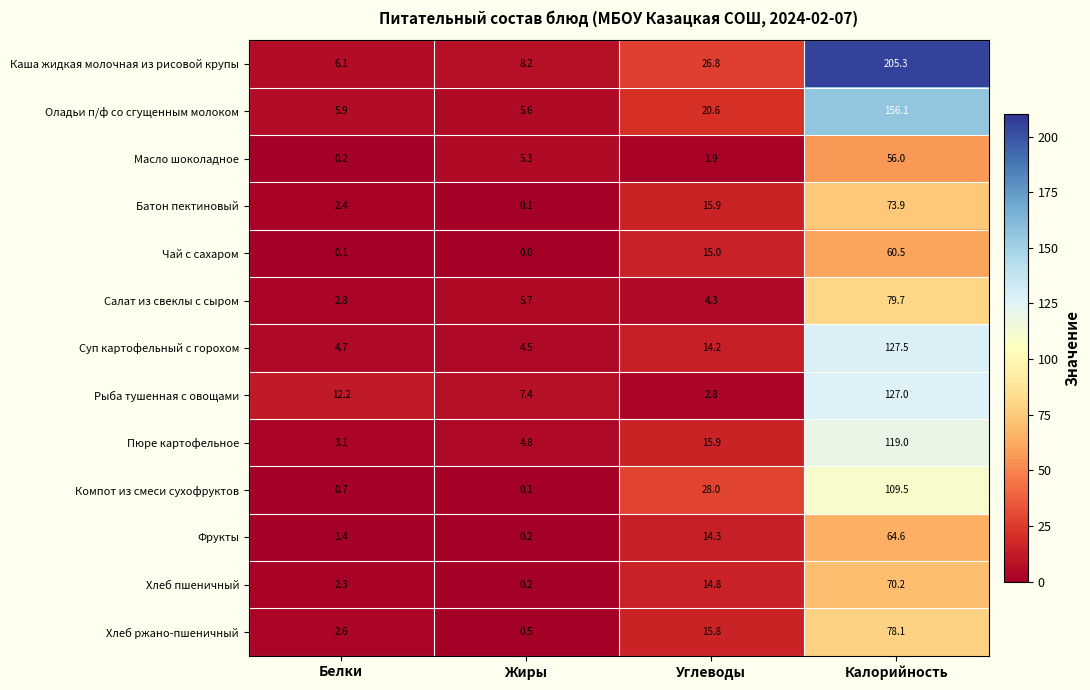

Which series has the largest range (max minus min)?

Каша жидкая молочная из рисовой крупы